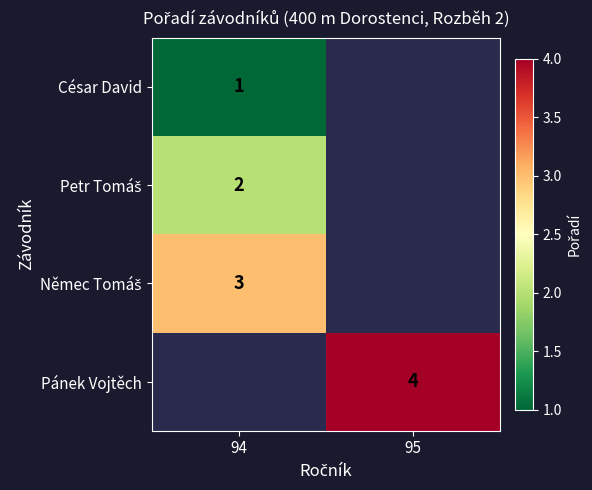

The value of Pánek Vojtěch at 95 is 4. True or false?

True